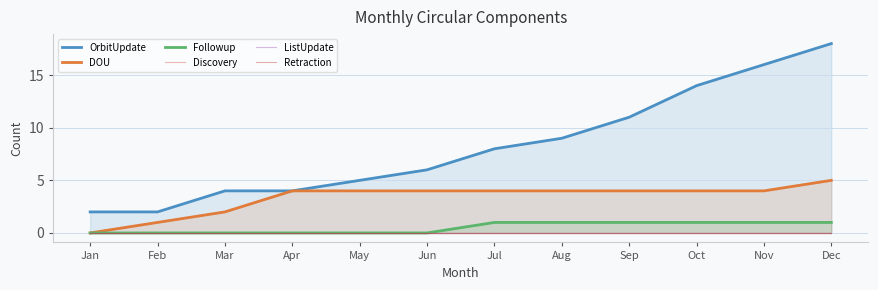

Where is ListUpdate nearest to the value 0?

Jan